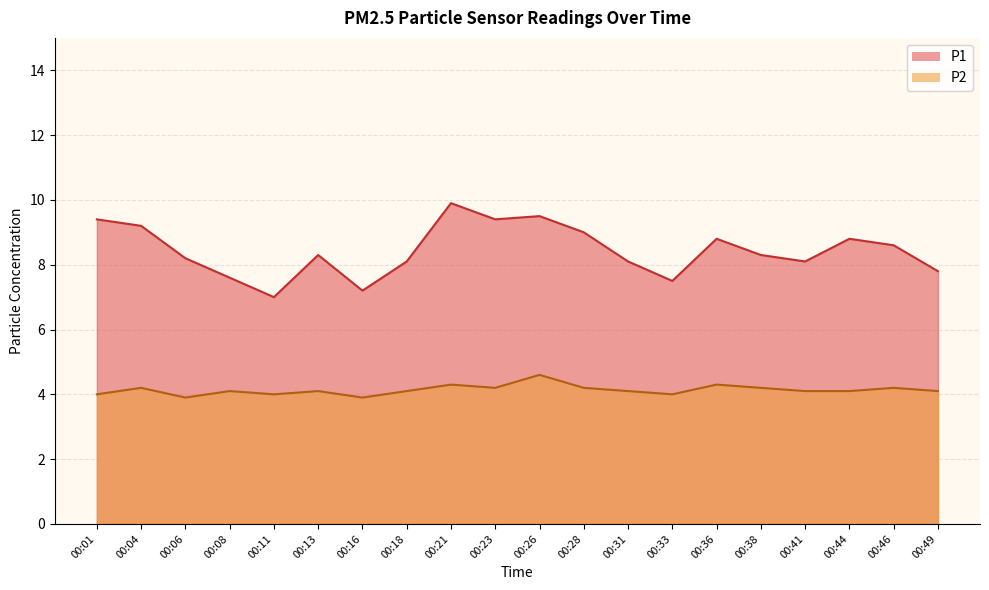

Which series has the widest spread of values?

P1